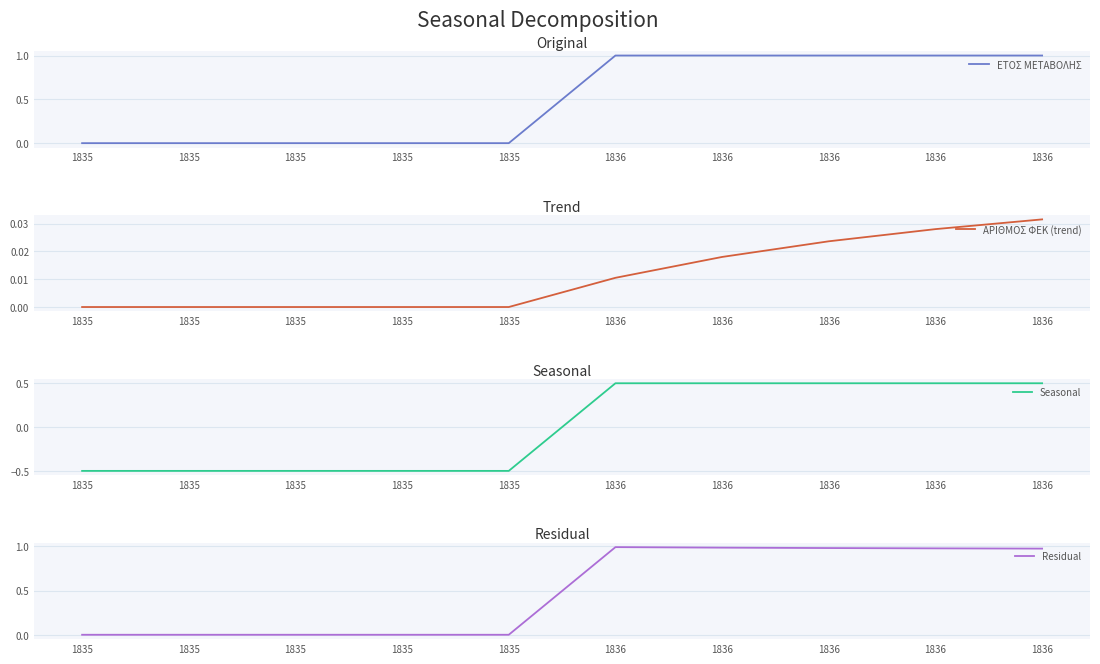

True or false: ΕΤΟΣ ΜΕΤΑΒΟΛΗΣ and Residual cross at least once.

False